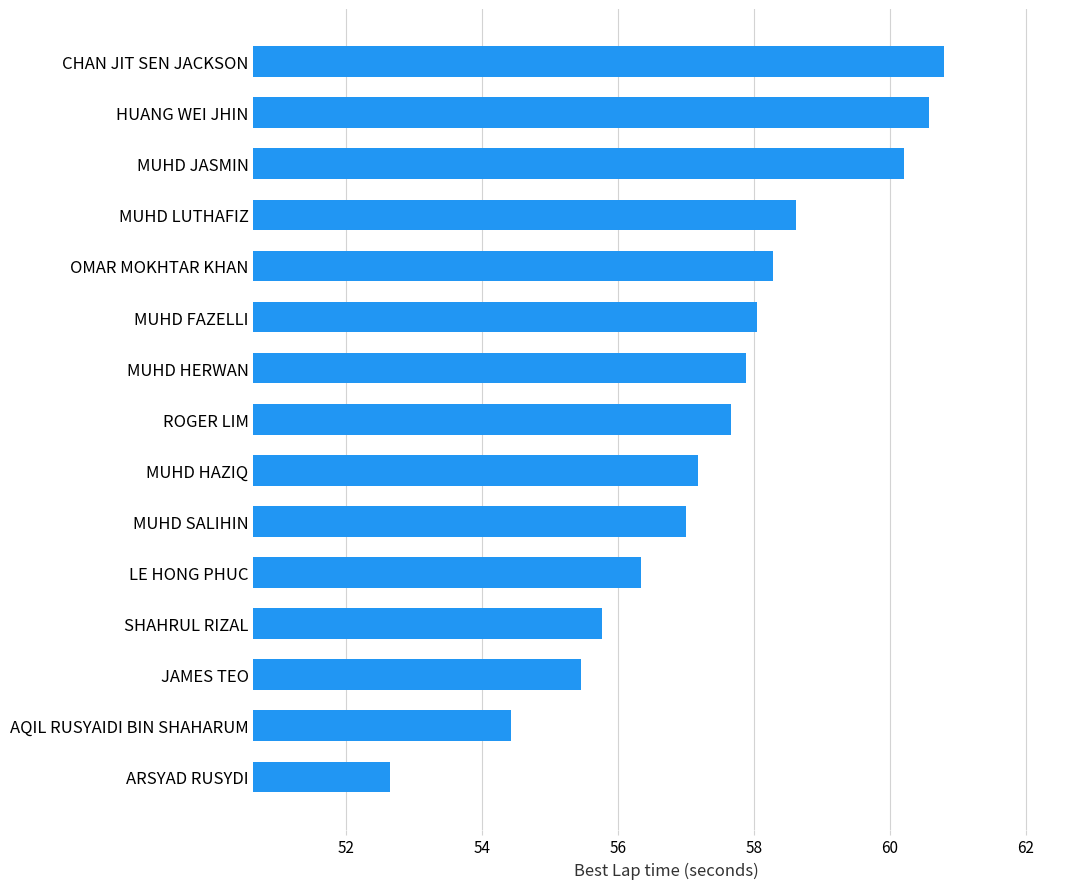

Rank the categories by value from highest to lowest.

CHAN JIT SEN JACKSON, HUANG WEI JHIN, MUHD JASMIN, MUHD LUTHAFIZ, OMAR MOKHTAR KHAN, MUHD FAZELLI, MUHD HERWAN, ROGER LIM, MUHD HAZIQ, MUHD SALIHIN, LE HONG PHUC, SHAHRUL RIZAL, JAMES TEO, AQIL RUSYAIDI BIN SHAHARUM, ARSYAD RUSYDI